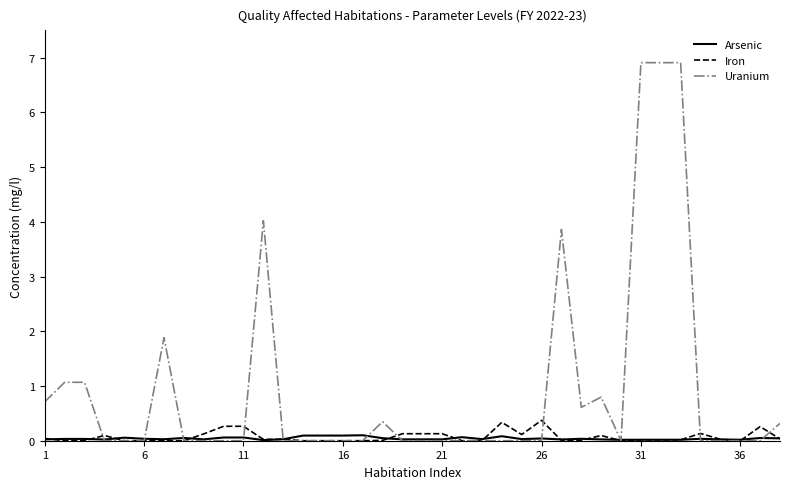

What is the highest value of the Iron series?

0.4